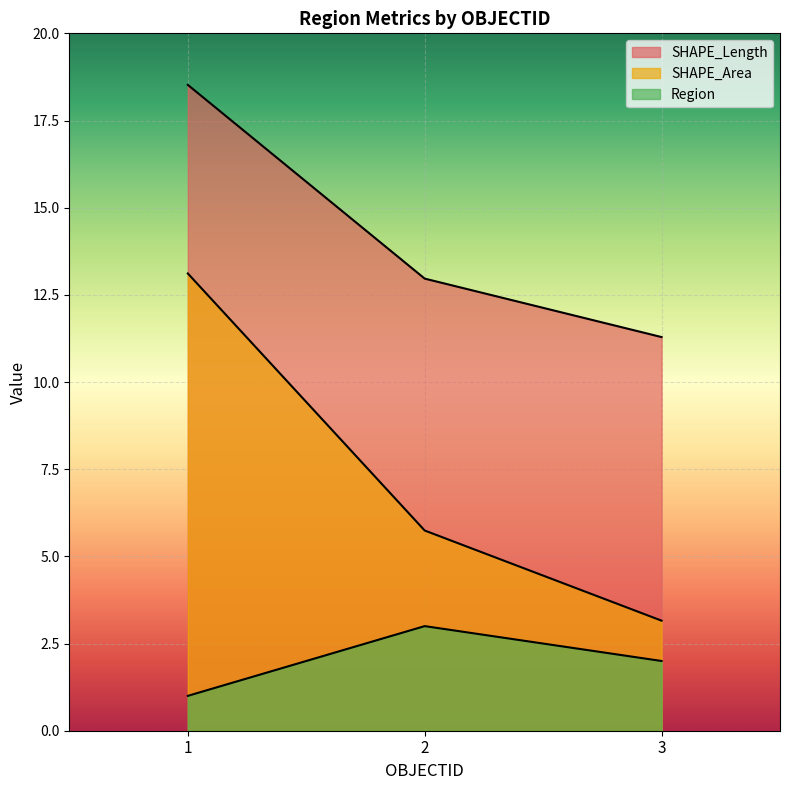

Reading left to right, transcribe all the data shown in this chart.

SHAPE_Length: 1=18.5	2=13.0	3=11.3
SHAPE_Area: 1=13.1	2=5.7	3=3.2
Region: 1=1.0	2=3.0	3=2.0